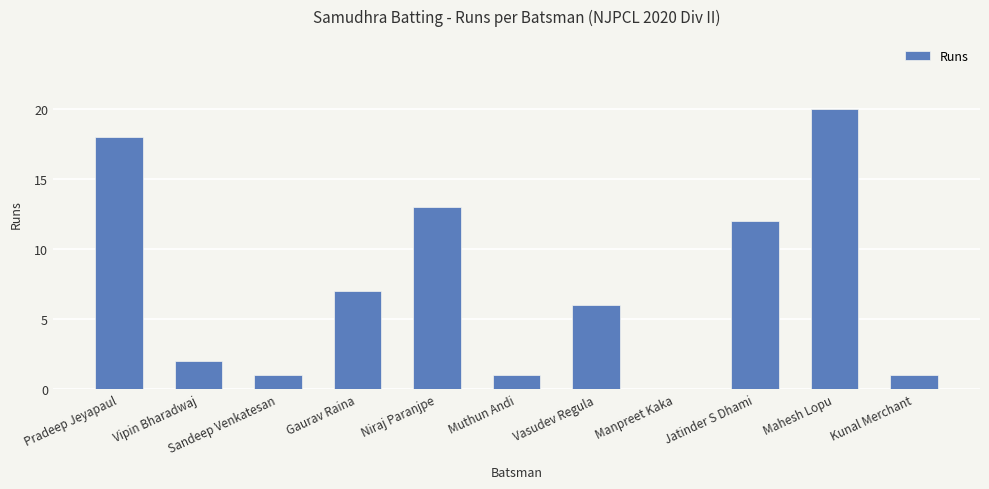

What is the difference between the values at Muthun Andi and Pradeep Jeyapaul?

17